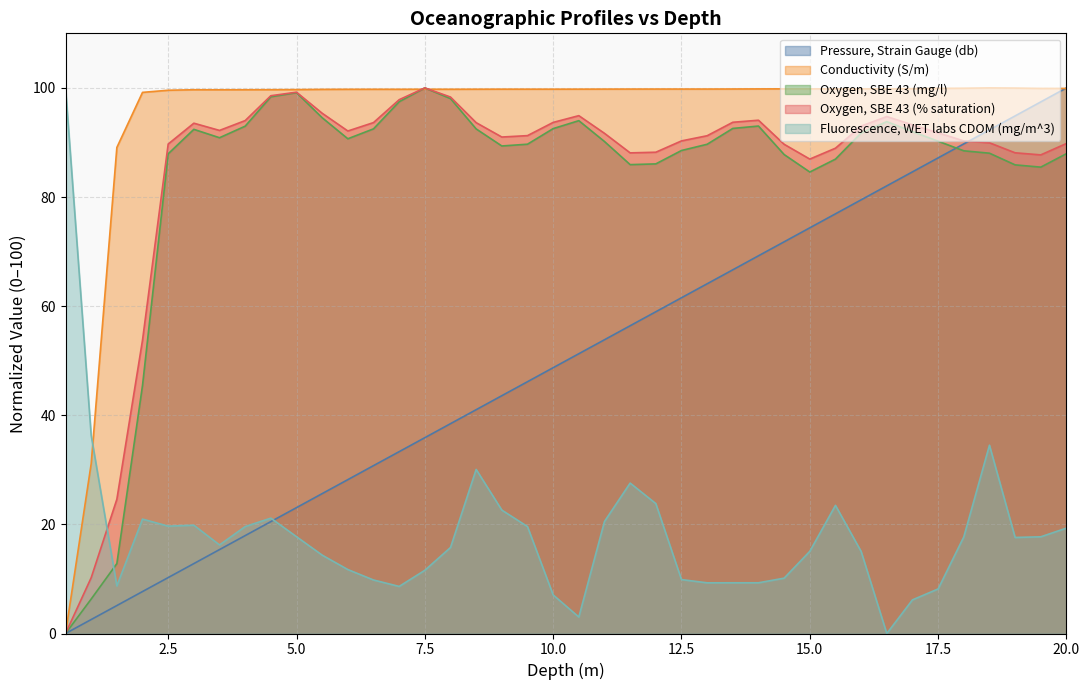

Which has a higher value, 12.5 or 13.0?

13.0